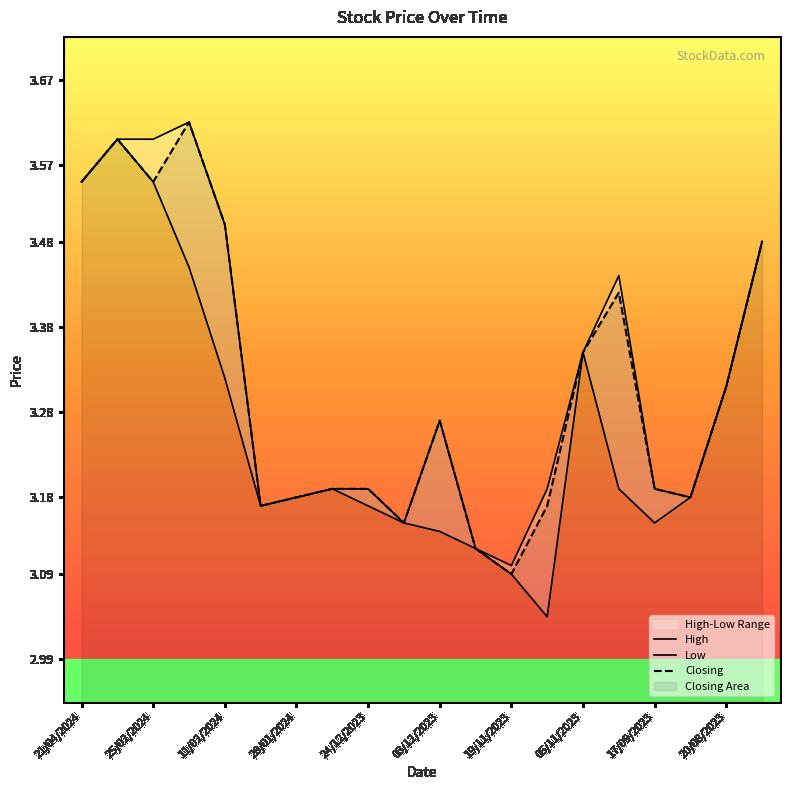

How many distinct data groups are displayed?

3